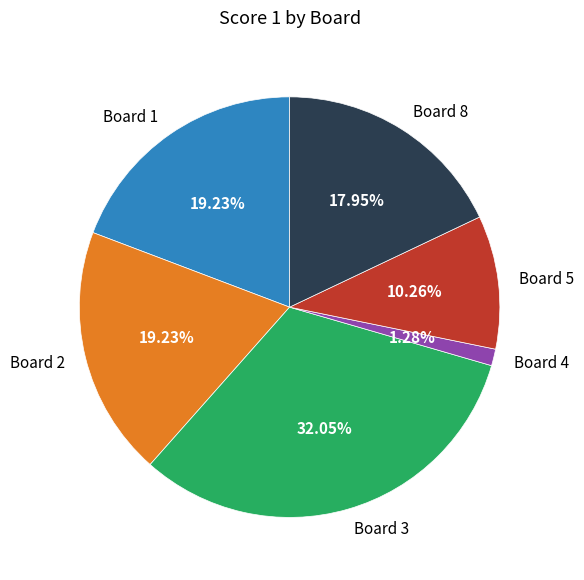

Approximately how many times larger is the value at Board 2 compared to Board 1?

1.0